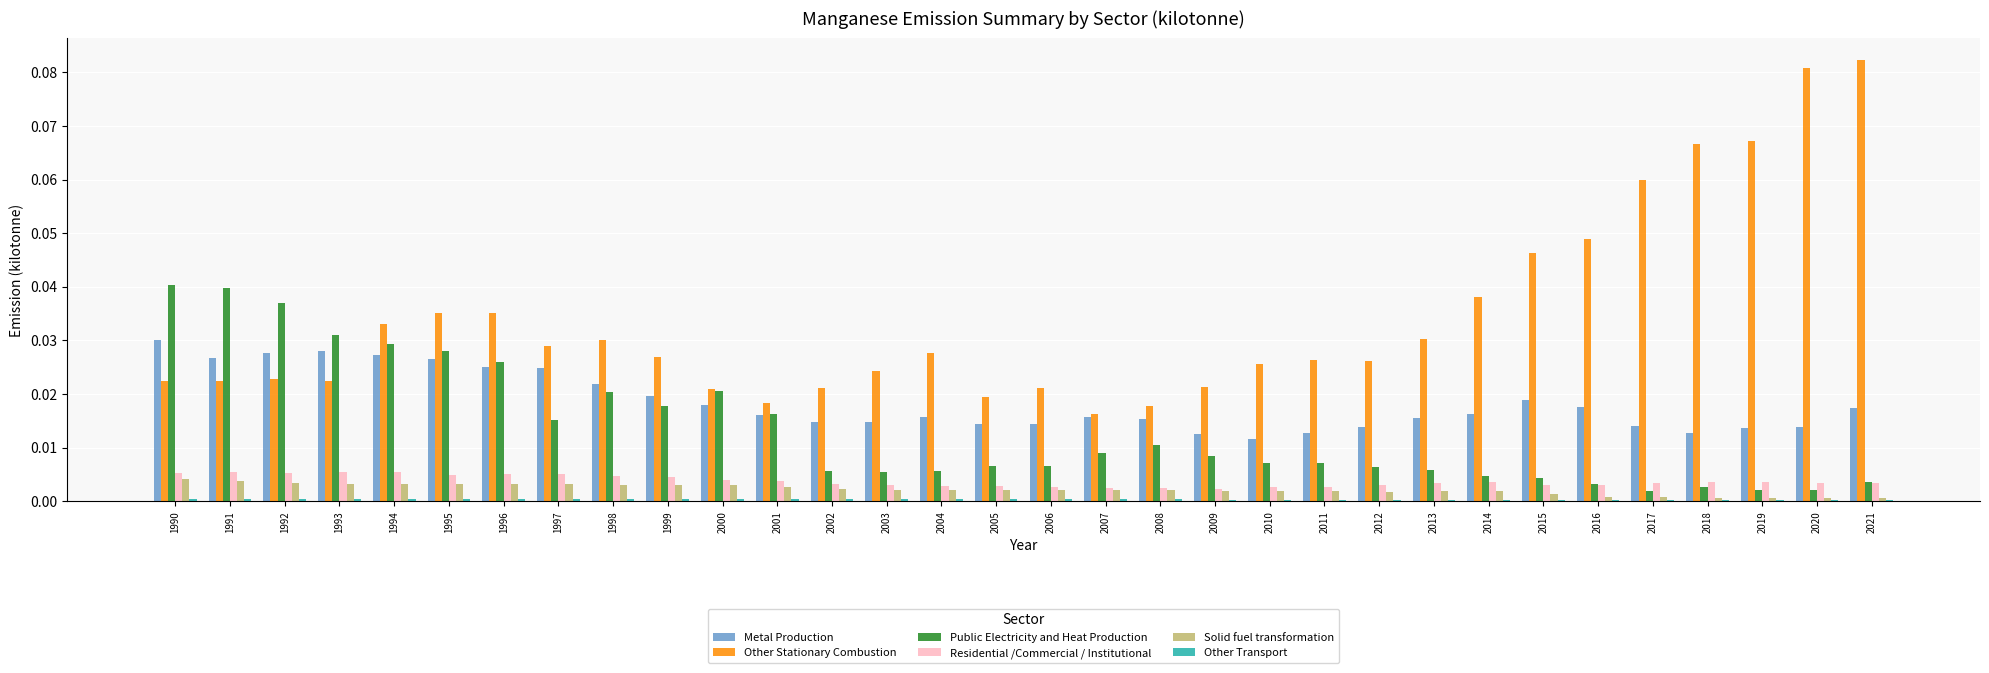

Which series changed the most between 1999 and 2010?

Public Electricity and Heat Production